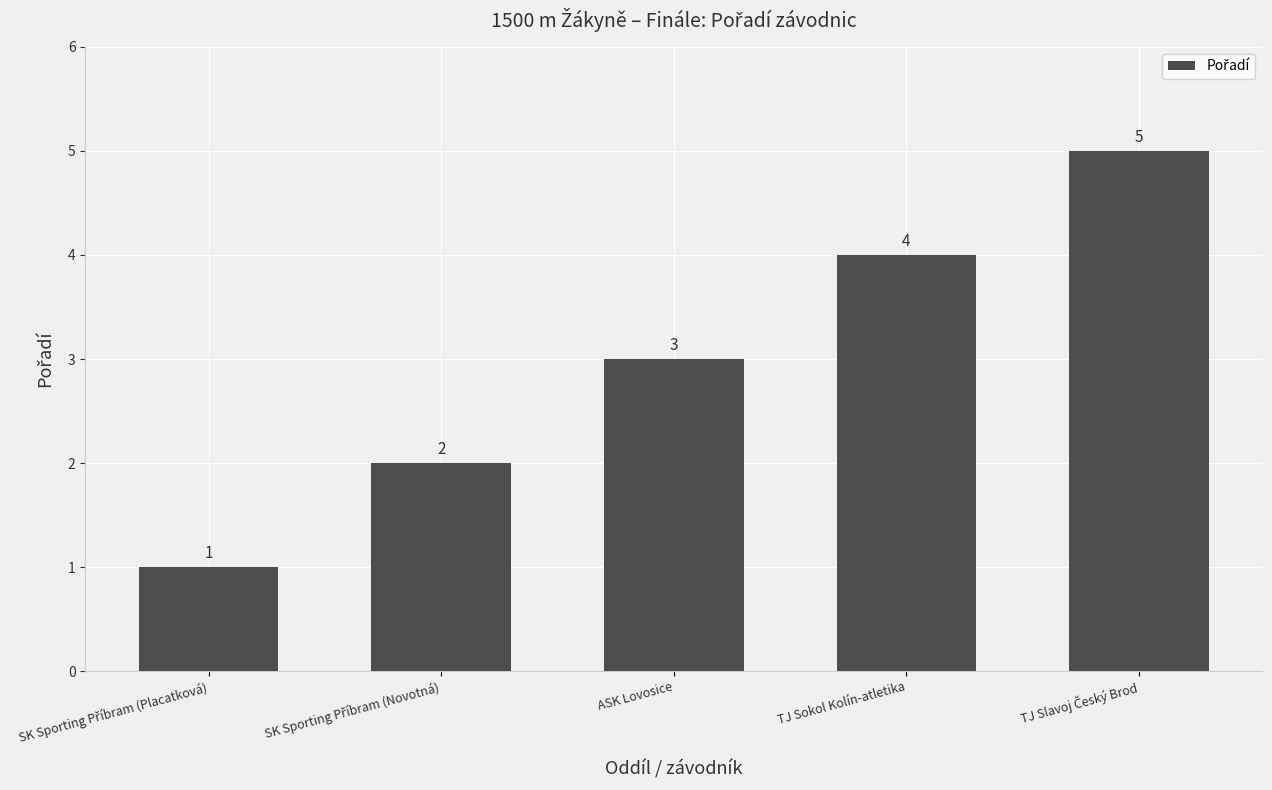

The value at ASK Lovosice is 3. True or false?

True